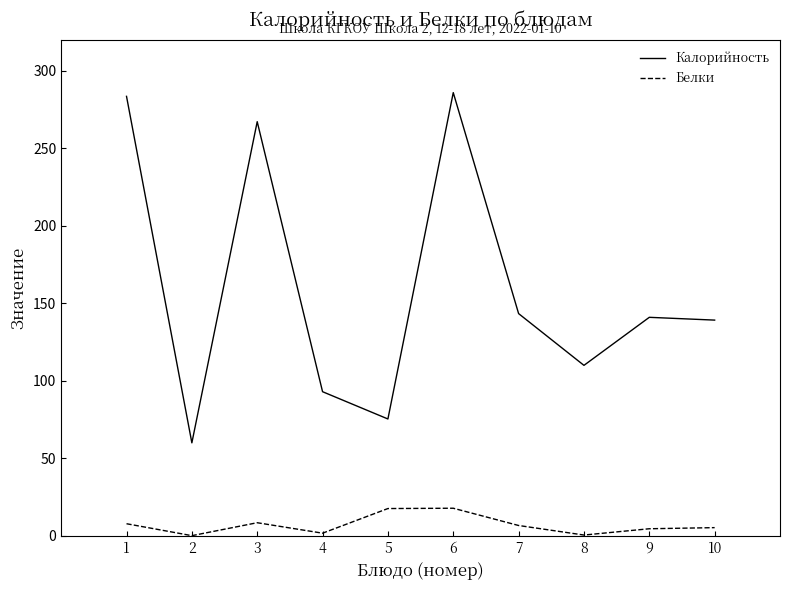

Is it true that Калорийность equals 283.6 at 1?

True